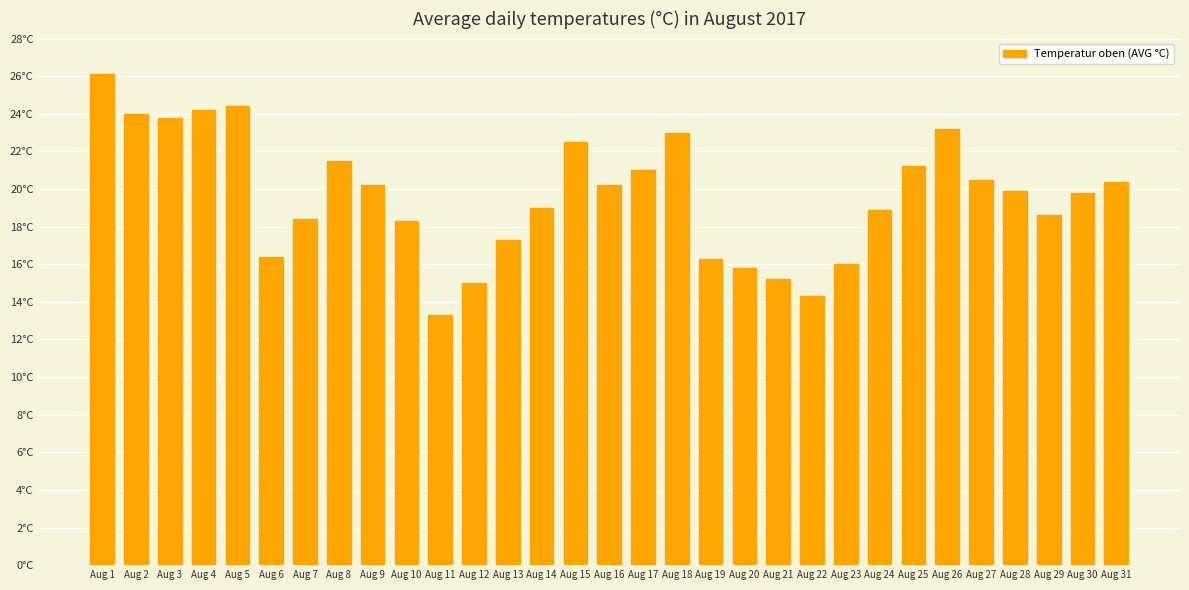

Are the bars horizontal?

No